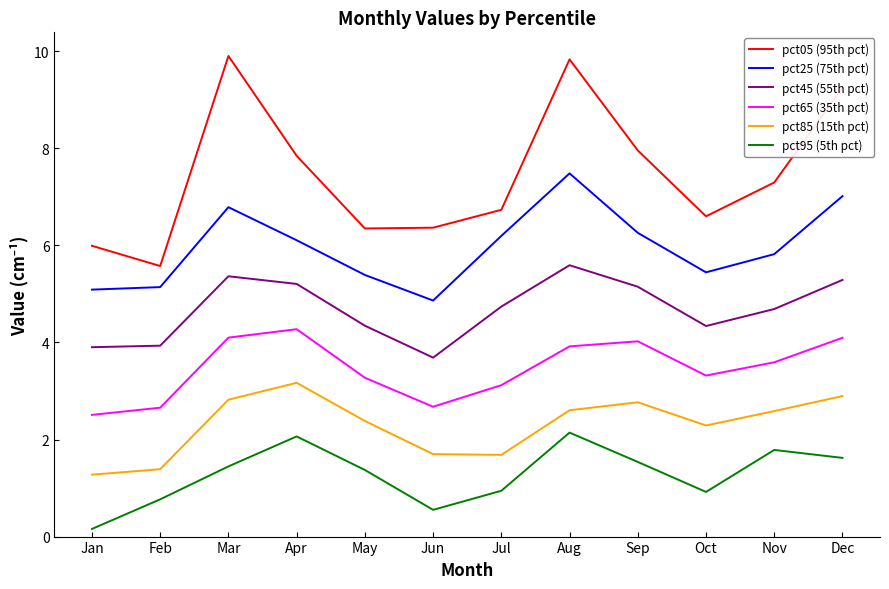

Reading left to right, transcribe all the data shown in this chart.

pct05 (95th pct): 6.0	5.6	9.9	7.8	6.4	6.4	6.7	9.8	8.0	6.6	7.3	9.3
pct25 (75th pct): 5.1	5.1	6.8	6.1	5.4	4.9	6.2	7.5	6.3	5.4	5.8	7.0
pct45 (55th pct): 3.9	3.9	5.4	5.2	4.3	3.7	4.7	5.6	5.1	4.3	4.7	5.3
pct65 (35th pct): 2.5	2.7	4.1	4.3	3.3	2.7	3.1	3.9	4.0	3.3	3.6	4.1
pct85 (15th pct): 1.3	1.4	2.8	3.2	2.4	1.7	1.7	2.6	2.8	2.3	2.6	2.9
pct95 (5th pct): 0.2	0.8	1.4	2.1	1.4	0.6	0.9	2.1	1.5	0.9	1.8	1.6